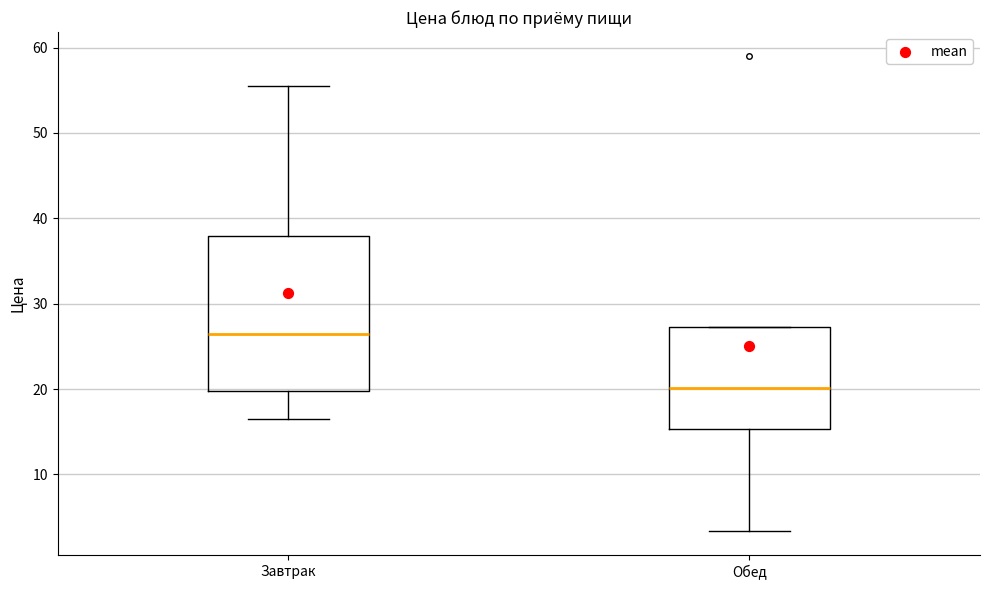

Reading left to right, read every box against the y-axis: the position of its median line, the range the box covers, and the ends of its whiskers. The values are not printed on the chart, so give them approximately, as read against the axis.

Завтрак: median 26, box 20 to 38, whiskers 17 to 56
Обед: median 20, box 15 to 27, whiskers 3 to 27